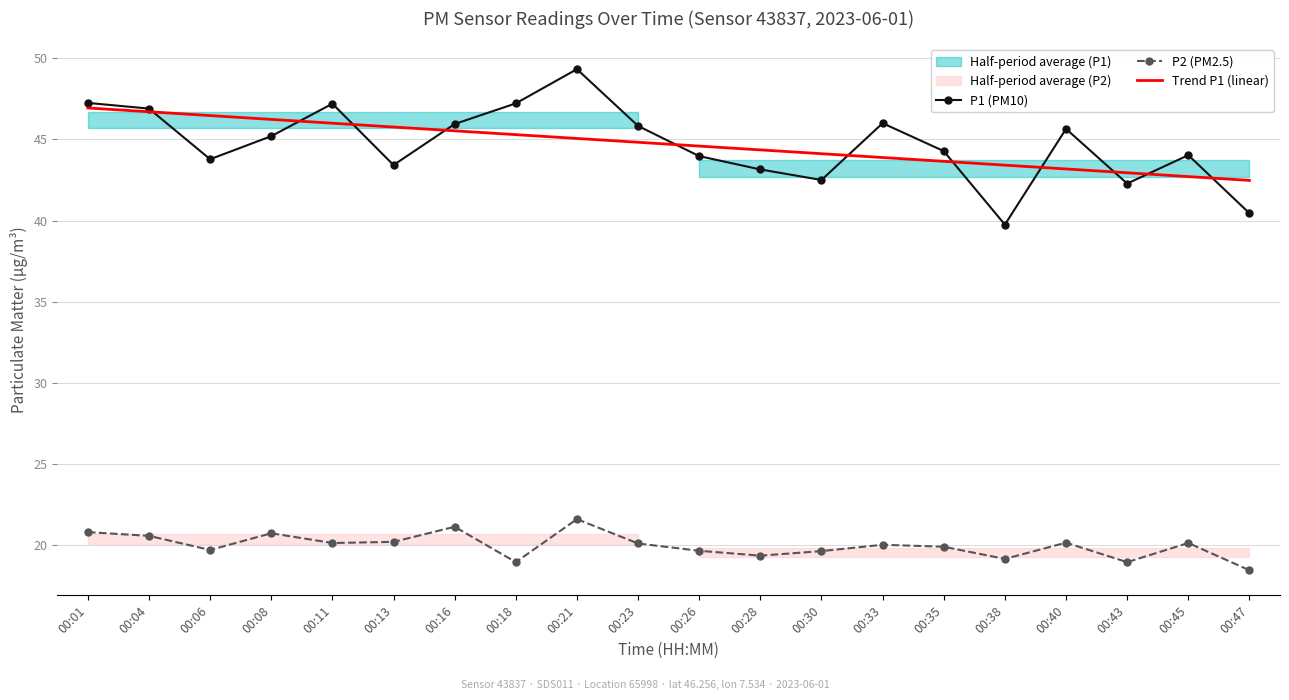

Rank the categories by P2 (PM2.5) value from highest to lowest.

00:21, 00:16, 00:01, 00:08, 00:04, 00:13, 00:40, 00:11, 00:45, 00:23, 00:33, 00:35, 00:06, 00:26, 00:30, 00:28, 00:38, 00:18, 00:43, 00:47